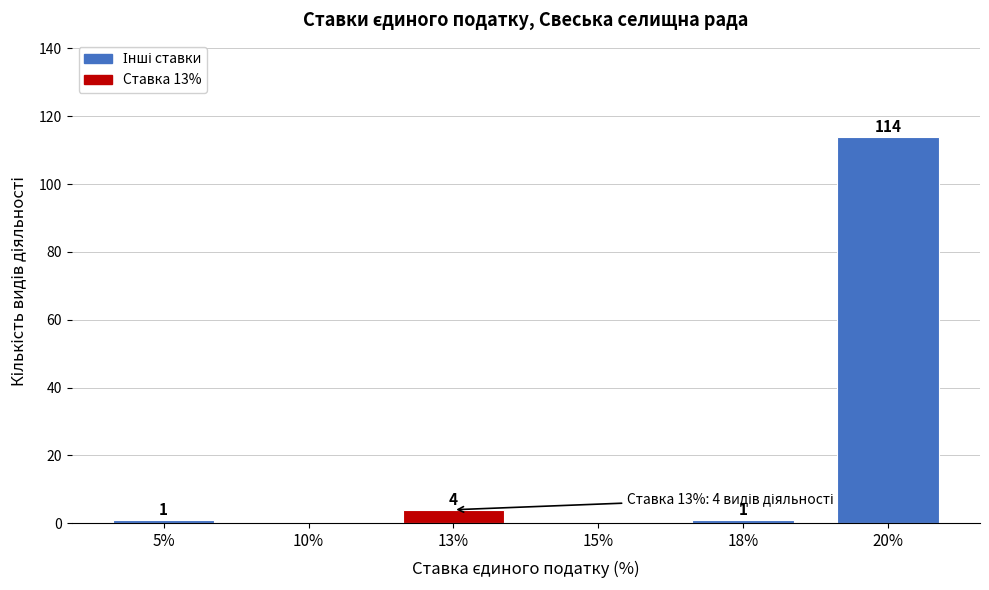

Reading left to right, extract all data points from this chart.

5%=1	10%=0	13%=4	15%=0	18%=1	20%=114